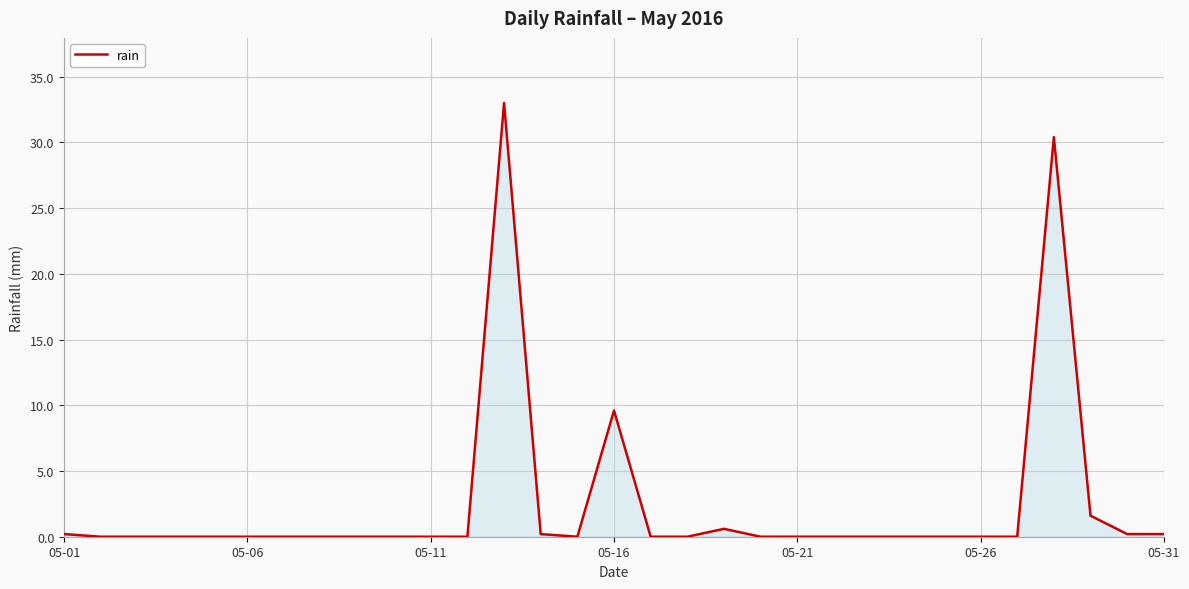

What is the greatest value displayed?

33.0